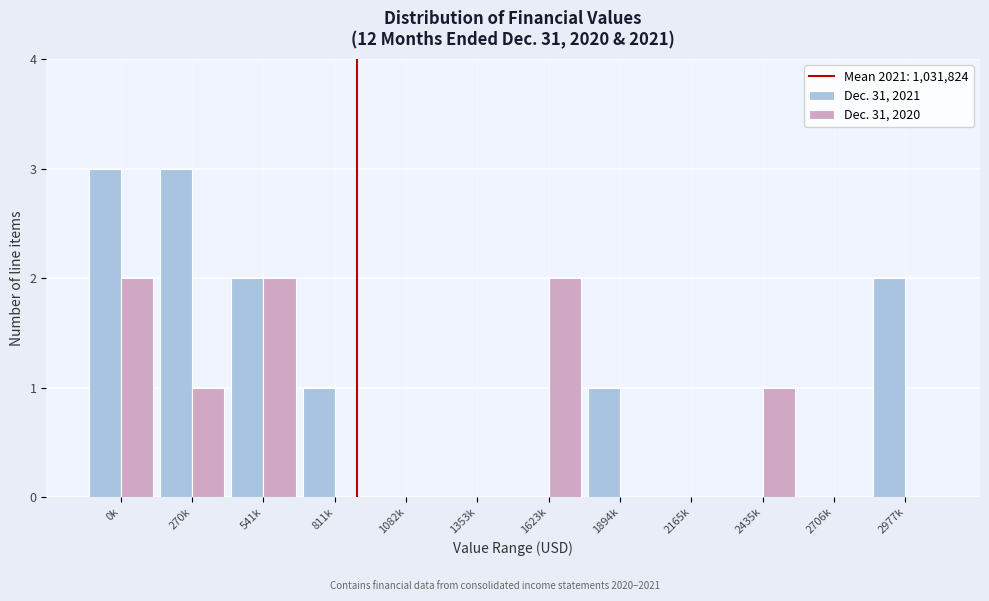

Reading left to right, extract all data points from this chart.

Dec. 31, 2021: 0k=3	270k=3	541k=2	811k=1	1082k=0	1353k=0	1623k=0	1894k=1	2165k=0	2435k=0	2706k=0	2977k=2
Dec. 31, 2020: 0k=2	270k=1	541k=2	811k=0	1082k=0	1353k=0	1623k=2	1894k=0	2165k=0	2435k=1	2706k=0	2977k=0